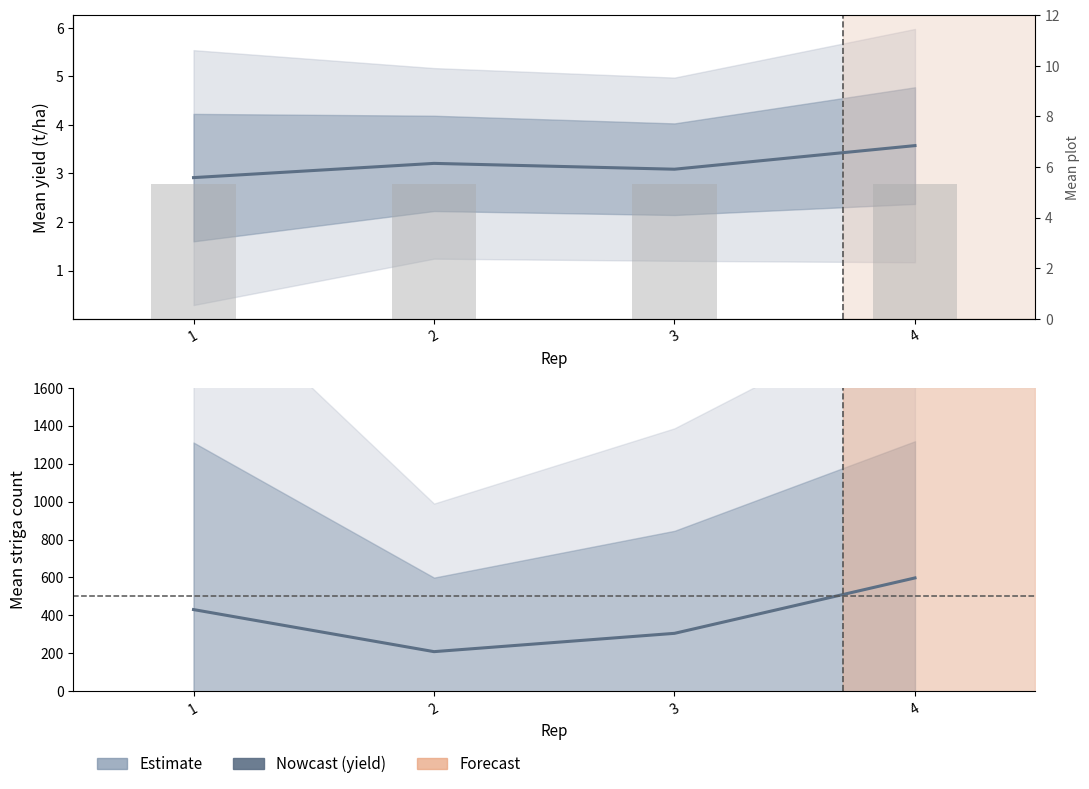

How many values in the yield series are below 3?

1